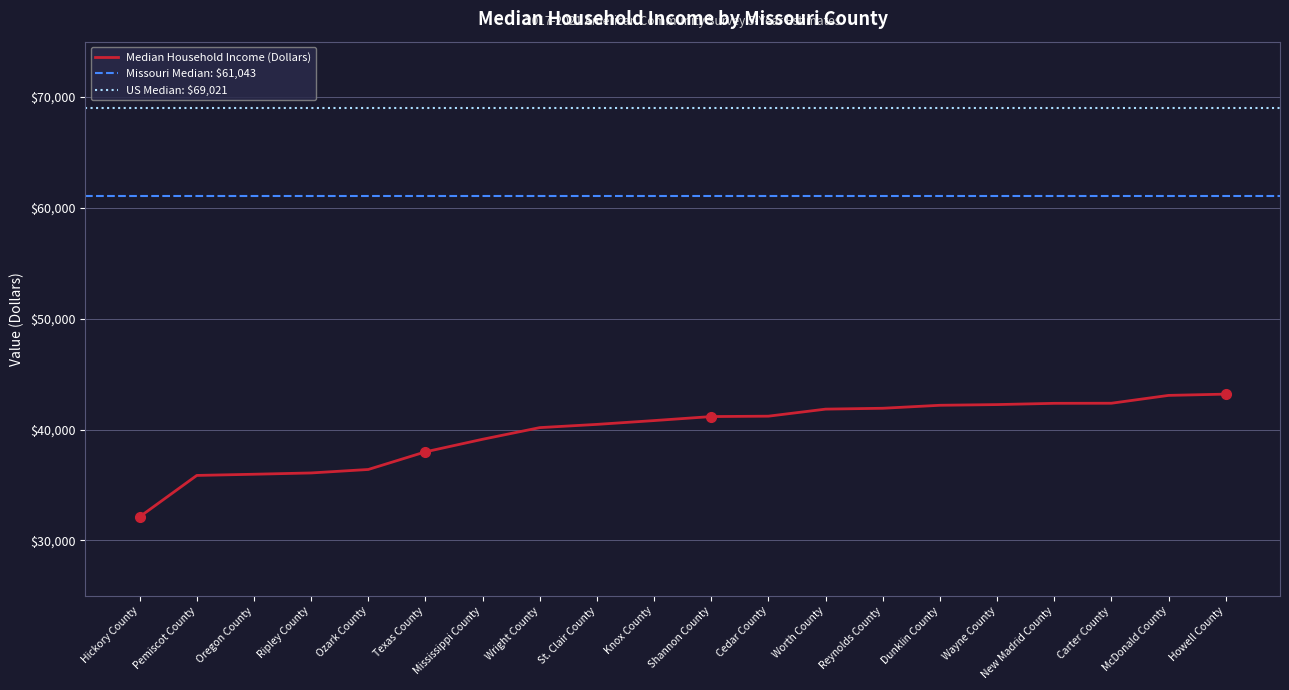

Reading right to left, transcribe all the data shown in this chart.

Howell County=43200	McDonald County=43086	Carter County=42378	New Madrid County=42370	Wayne County=42257	Dunklin County=42194	Reynolds County=41925	Worth County=41847	Cedar County=41211	Shannon County=41176	Knox County=40814	St. Clair County=40470	Wright County=40179	Mississippi County=39127	Texas County=37994	Ozark County=36402	Ripley County=36089	Oregon County=35972	Pemiscot County=35865	Hickory County=32132